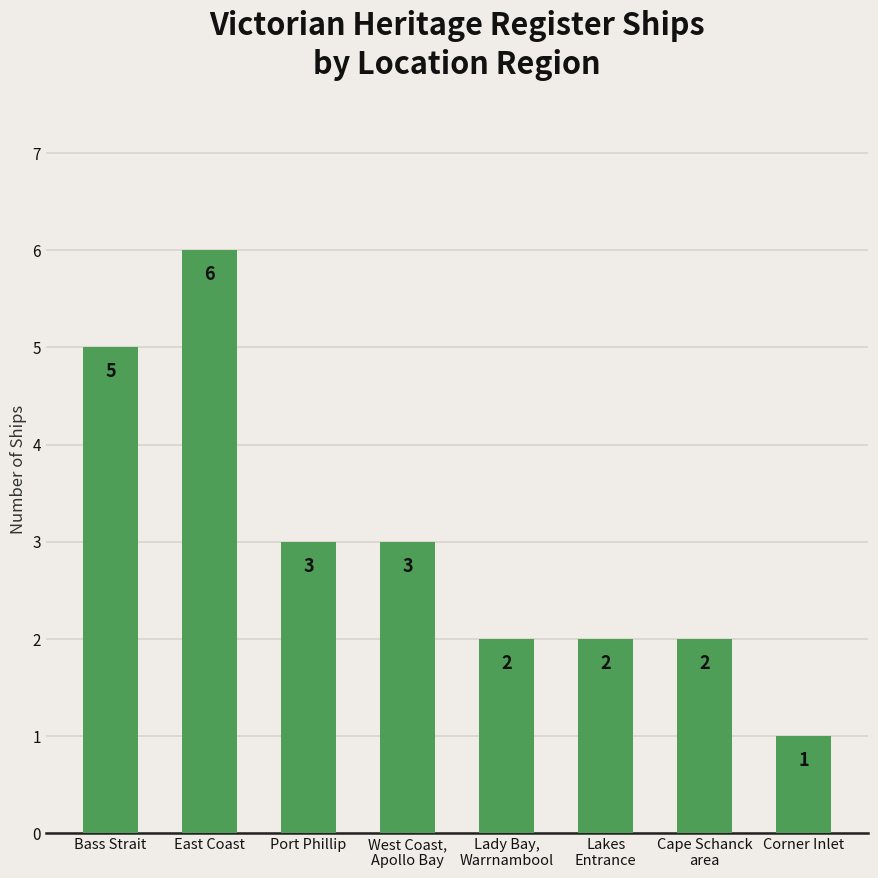

Which category has the highest value across all series?

East Coast